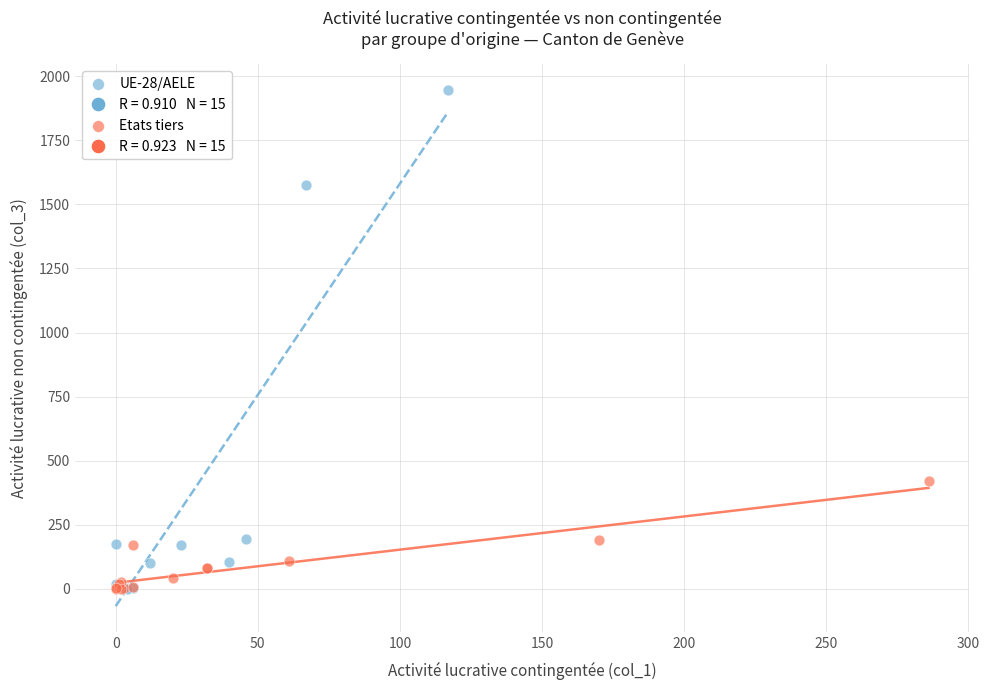

Which series contains the highest Y value?

UE-28/AELE